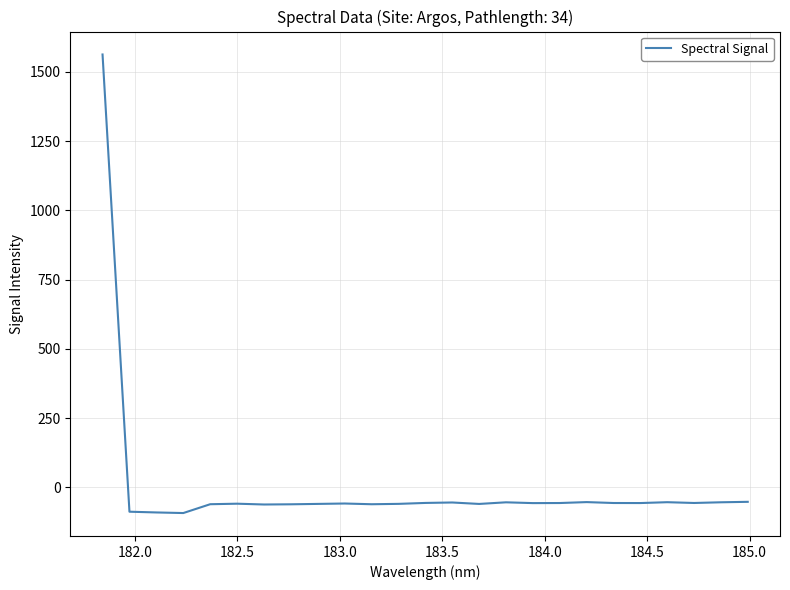

What is the greatest value displayed?

1562.3